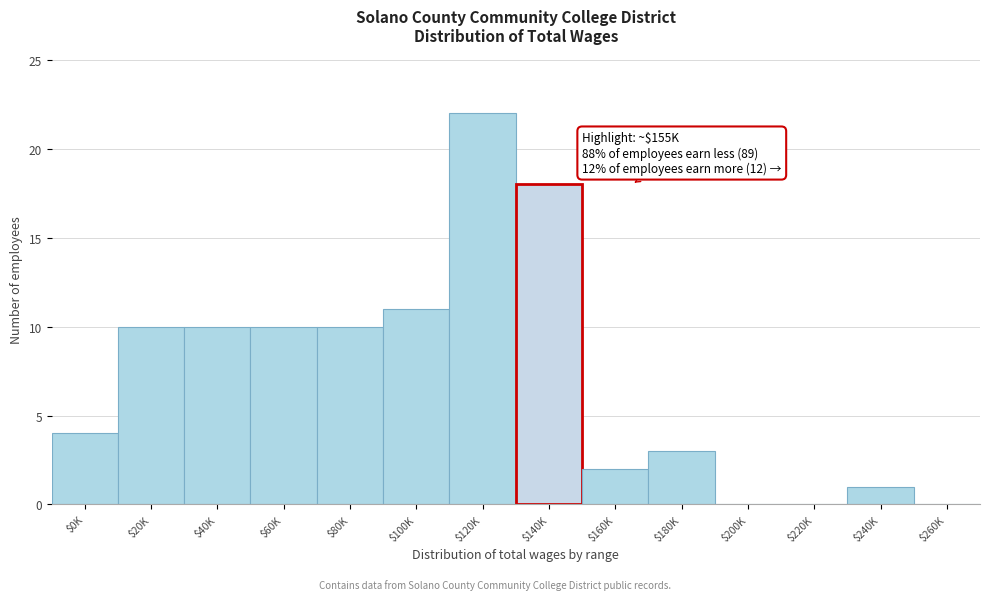

The chart shows a value of 5 at $100K. True or false?

False